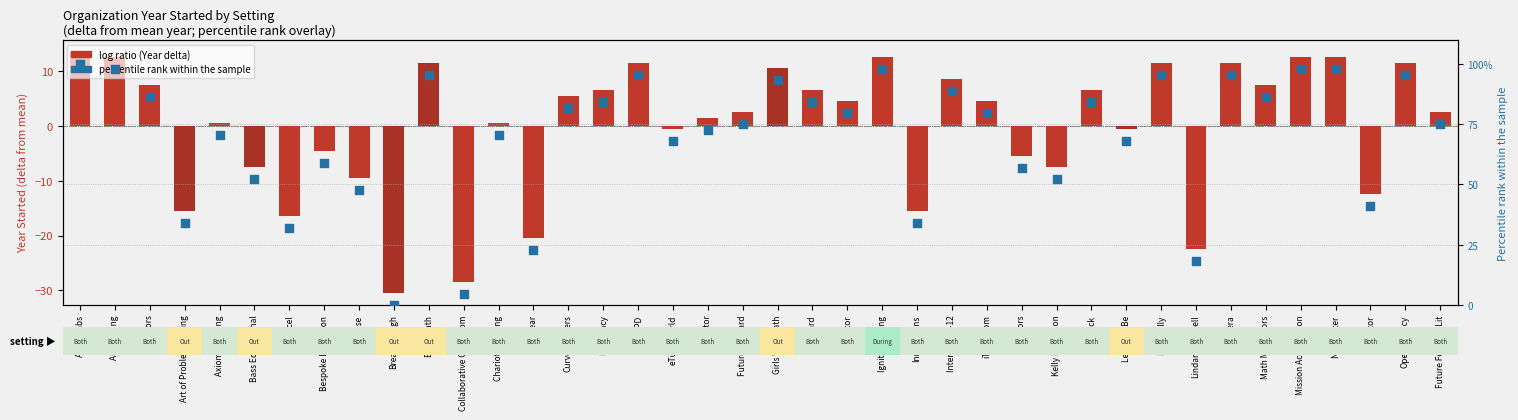

Which has a higher value, Littera or Axiom Learning?

Littera